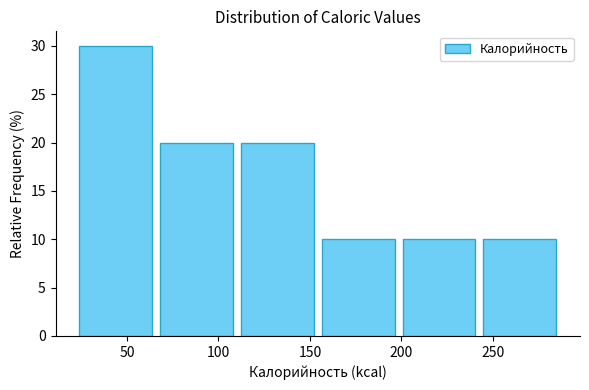

Reading left to right, transcribe this chart: for each bar, give the range it covers on the x-axis and its height. Neither the bar edges nor the heights are printed on the chart, so give them approximately, as read against the axes.

25 to 70: 30
70 to 110: 20
110 to 155: 20
155 to 200: 10
200 to 245: 10
245 to 290: 10